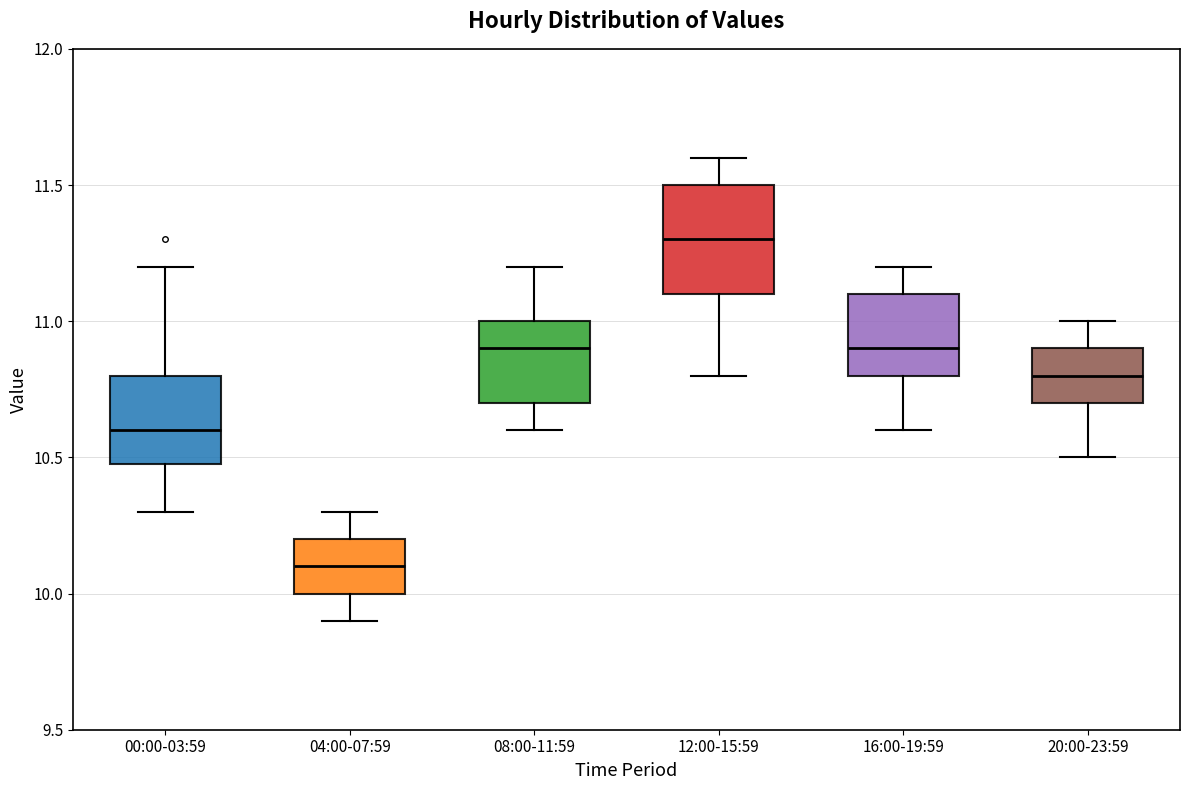

Reading left to right, read every box against the y-axis: the position of its median line, the range the box covers, and the ends of its whiskers. The values are not printed on the chart, so give them approximately, as read against the axis.

00:00-03:59: median 10.6, box 10.5 to 10.8, whiskers 10.3 to 11.2
04:00-07:59: median 10.1, box 10.0 to 10.2, whiskers 9.9 to 10.3
08:00-11:59: median 10.9, box 10.7 to 11.0, whiskers 10.6 to 11.2
12:00-15:59: median 11.3, box 11.1 to 11.5, whiskers 10.8 to 11.6
16:00-19:59: median 10.9, box 10.8 to 11.1, whiskers 10.6 to 11.2
20:00-23:59: median 10.8, box 10.7 to 10.9, whiskers 10.5 to 11.0